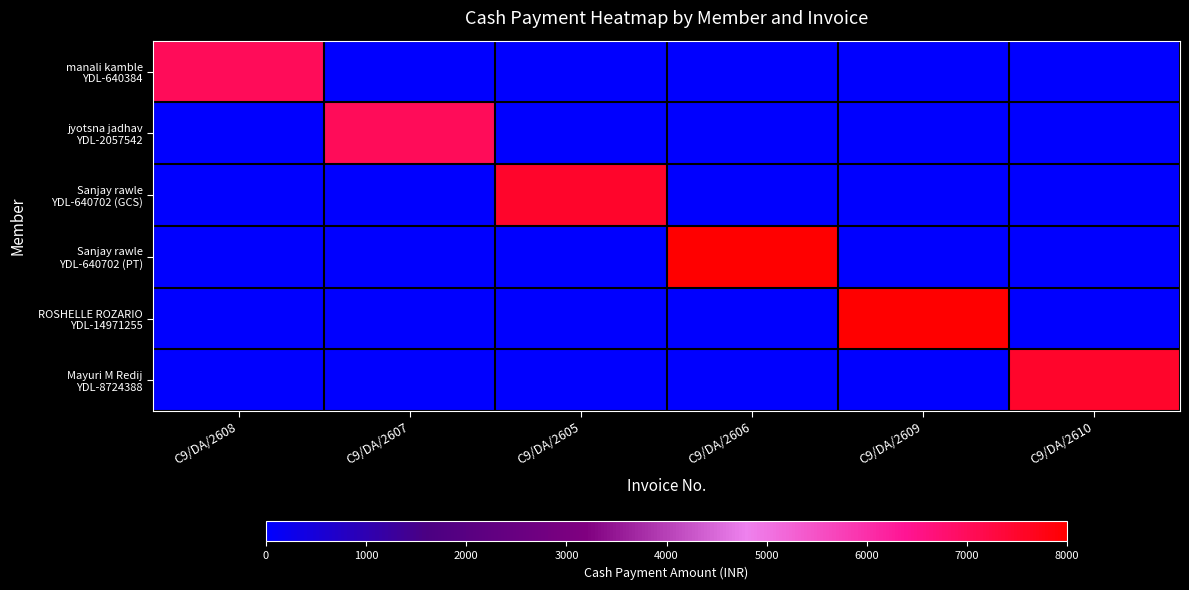

How many series are shown in this chart?

6